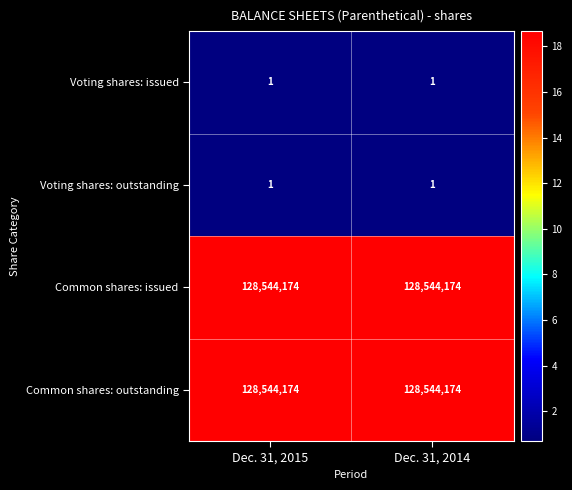

What is the greatest value displayed?

128544174